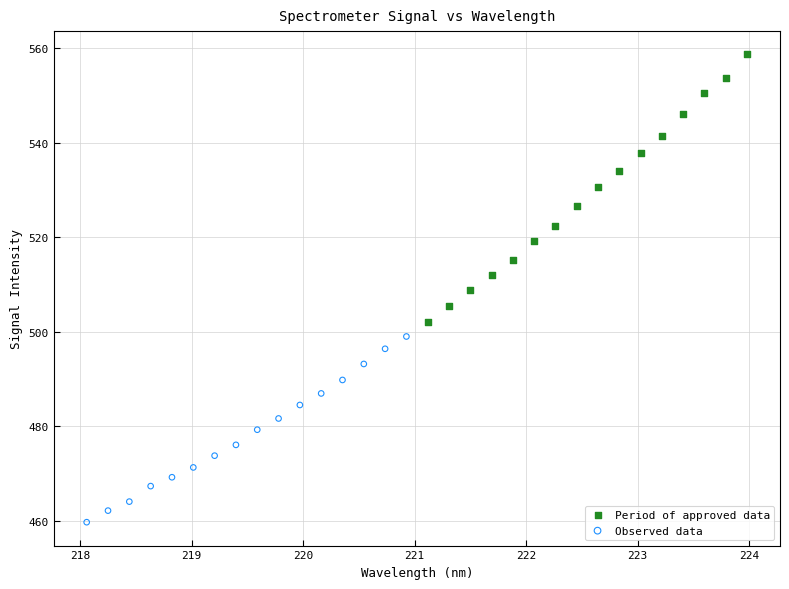

Which series contains the highest Y value?

Period of approved data